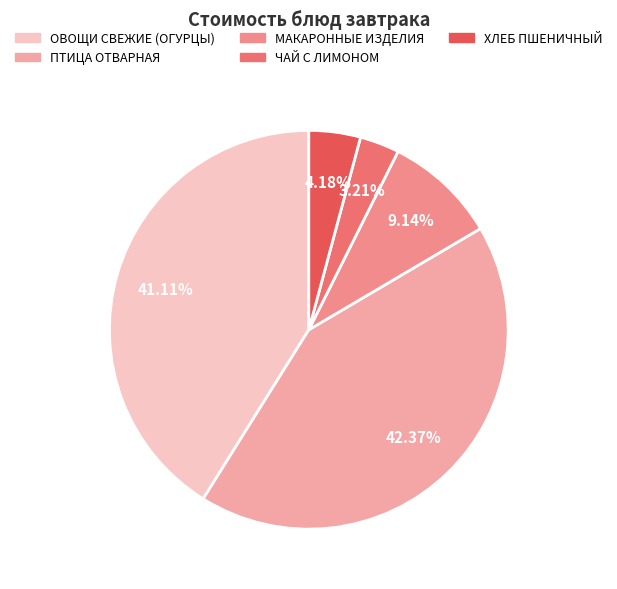

Is there a majority slice in this chart?

No